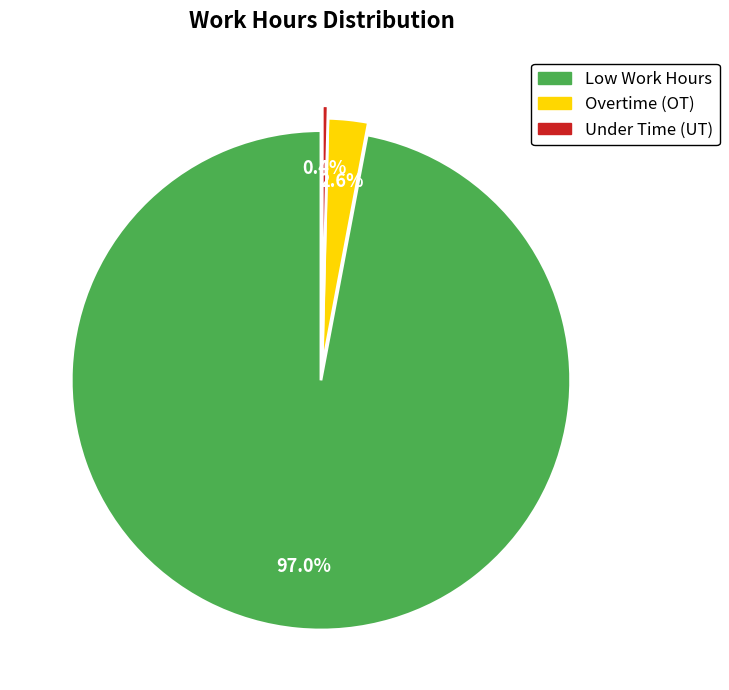

Does Low Work Hours account for over 50% of the chart?

Yes